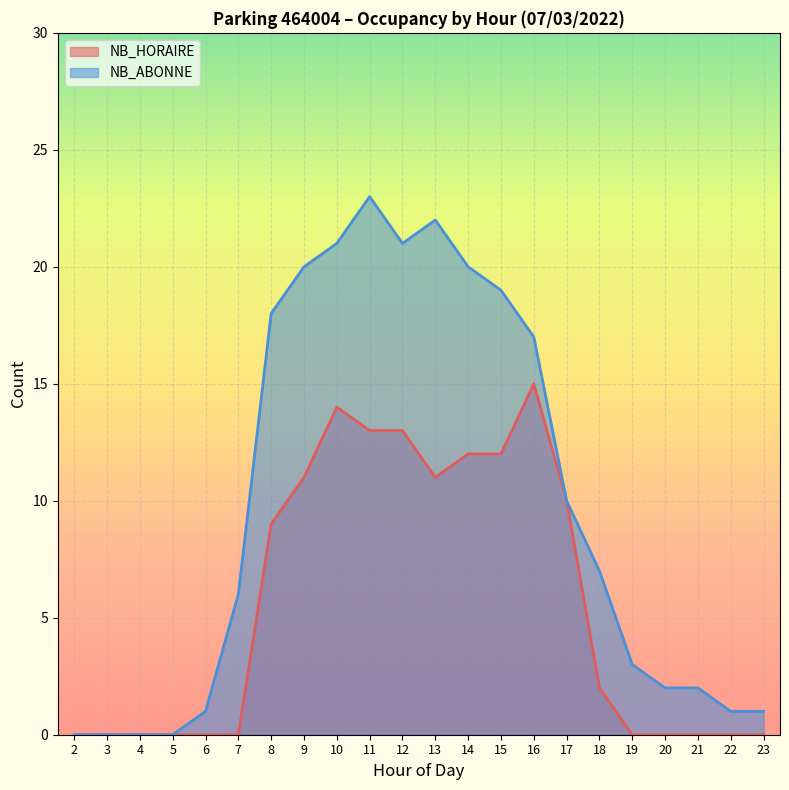

True or false: NB_ABONNE and NB_HORAIRE cross at least once.

False